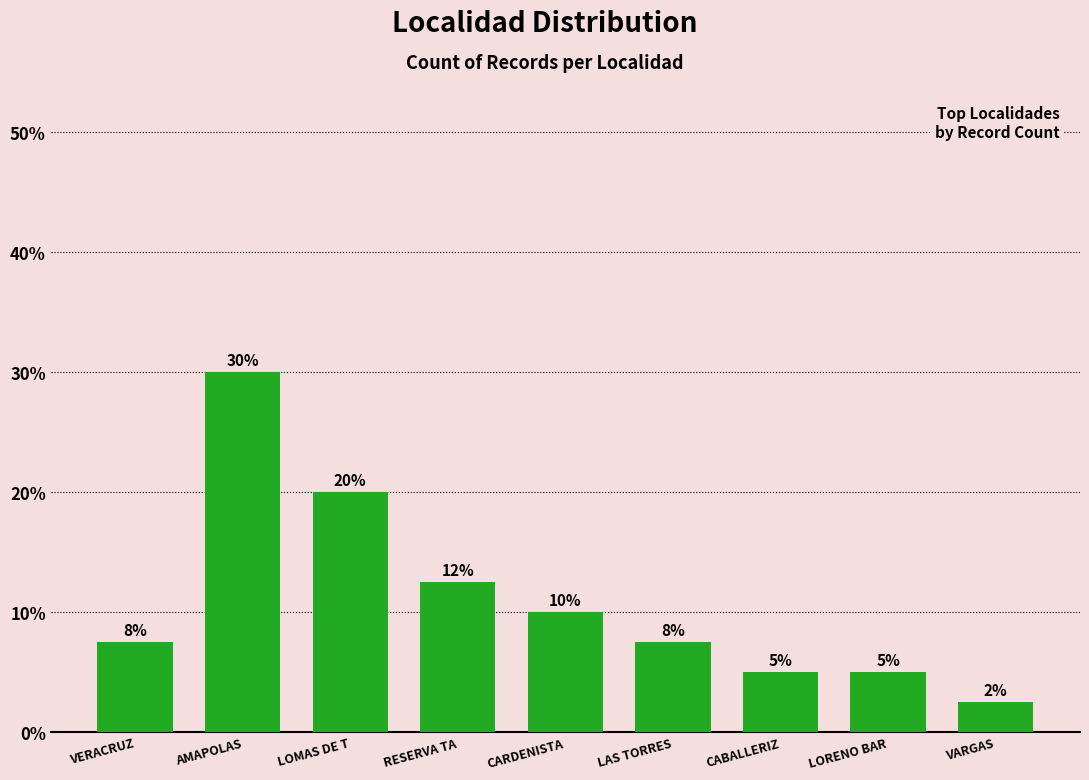

What is the minimum value shown in the chart?

2.5